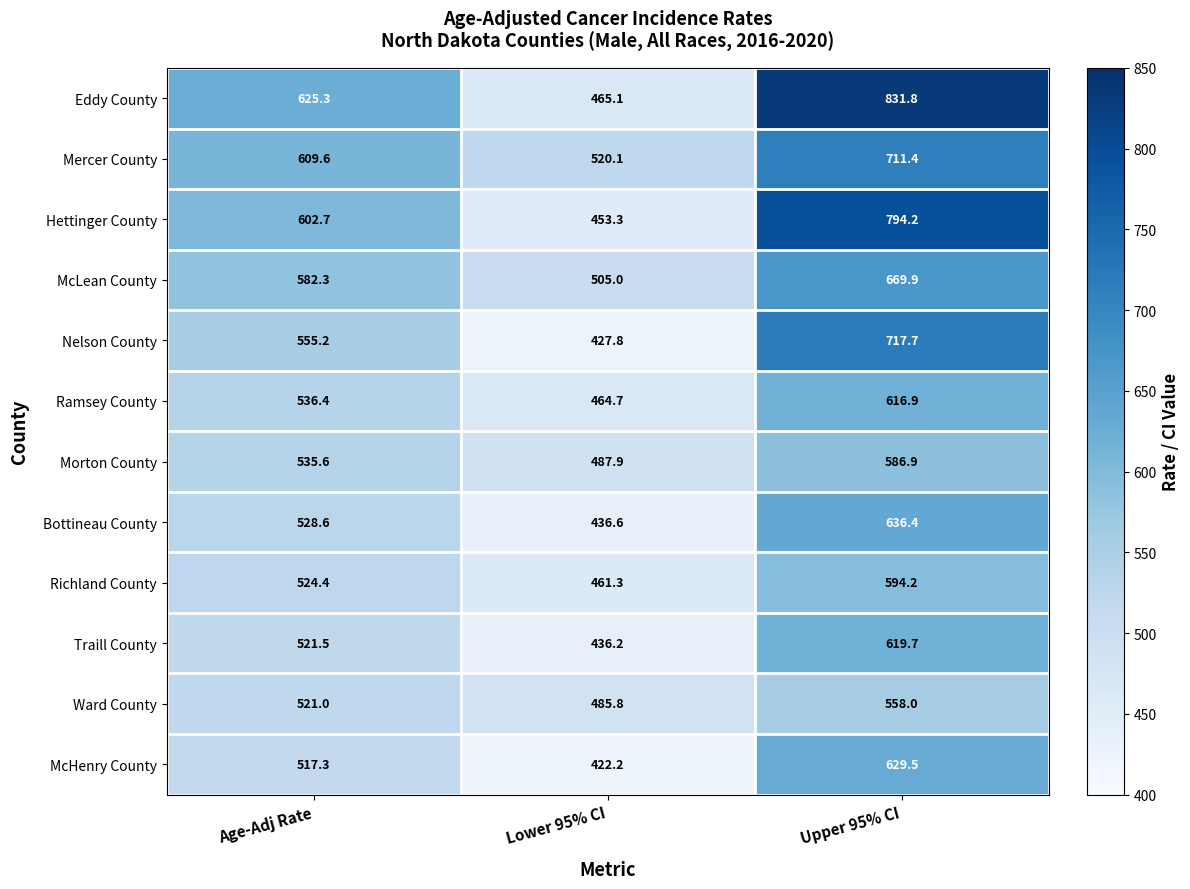

Which category has the lowest value across all series?

Lower 95% CI